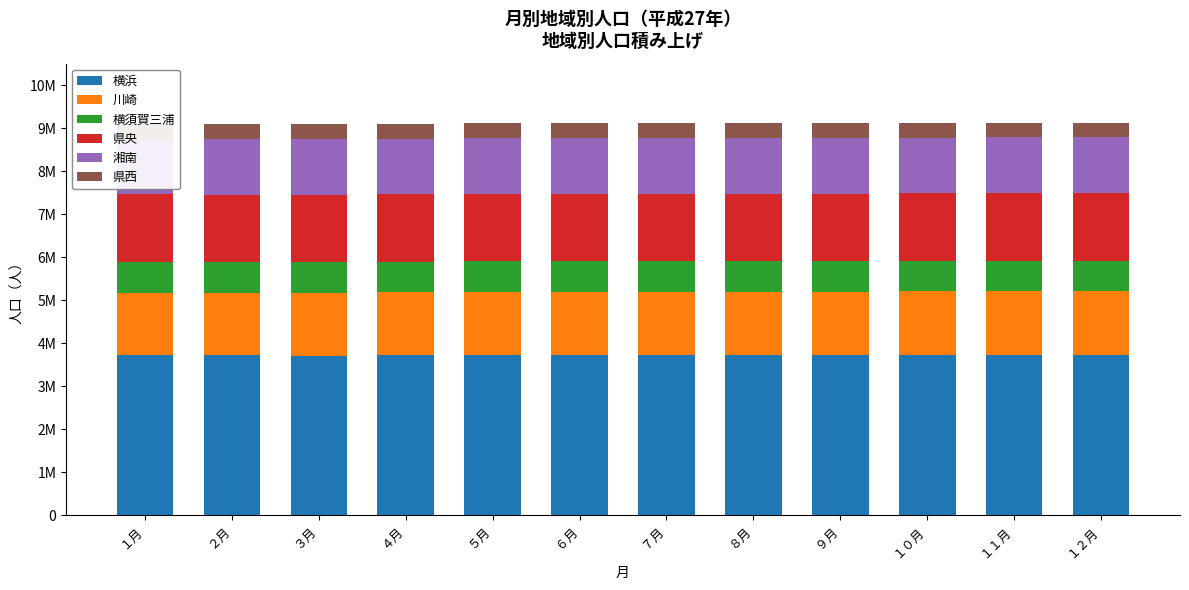

Between ５月 and ８月, which is larger?

８月